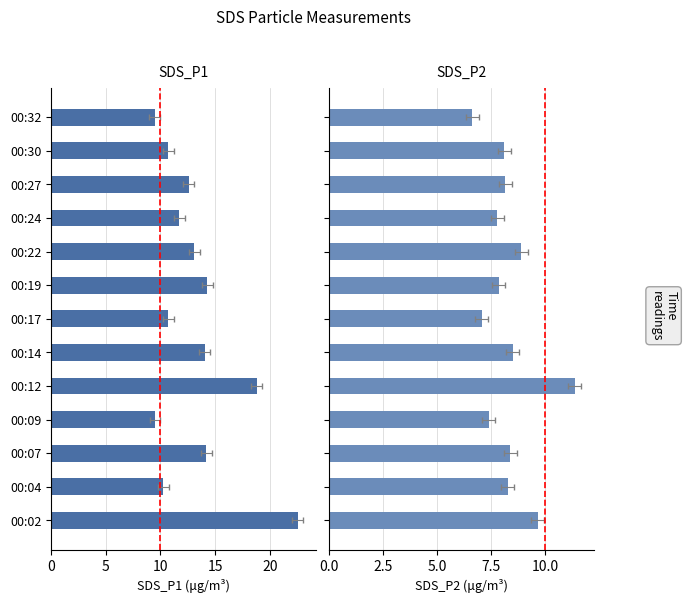

List the series in order of their peak value, lowest first.

SDS_P2, SDS_P1